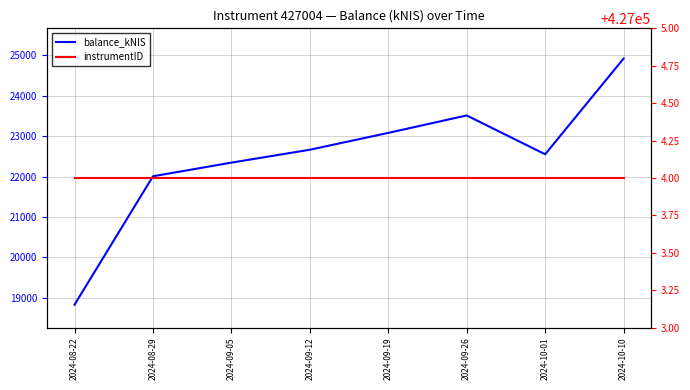

Which label corresponds to the largest value in the chart?

2024-08-22